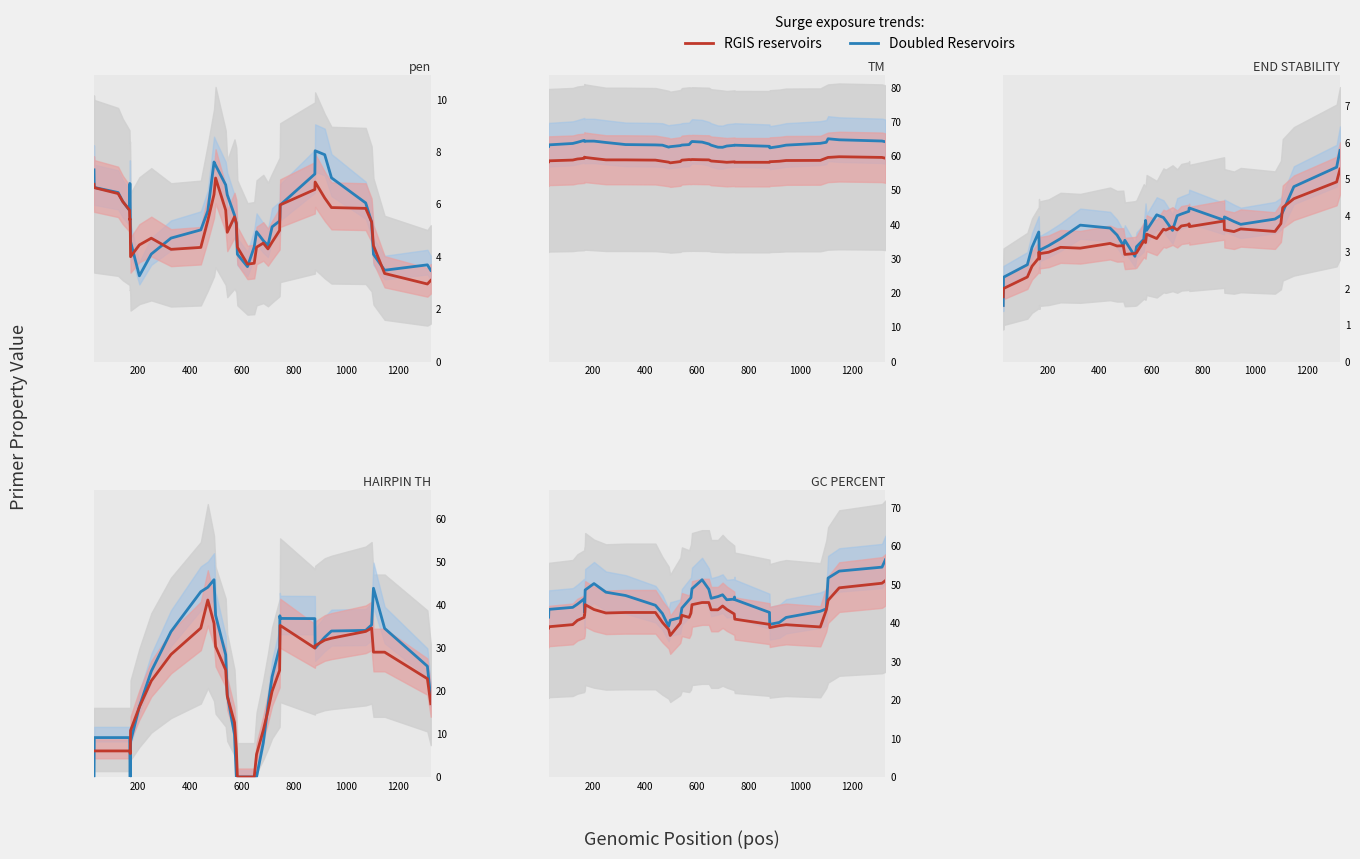

True or false: Doubled Reservoirs and RGIS reservoirs cross at least once.

False